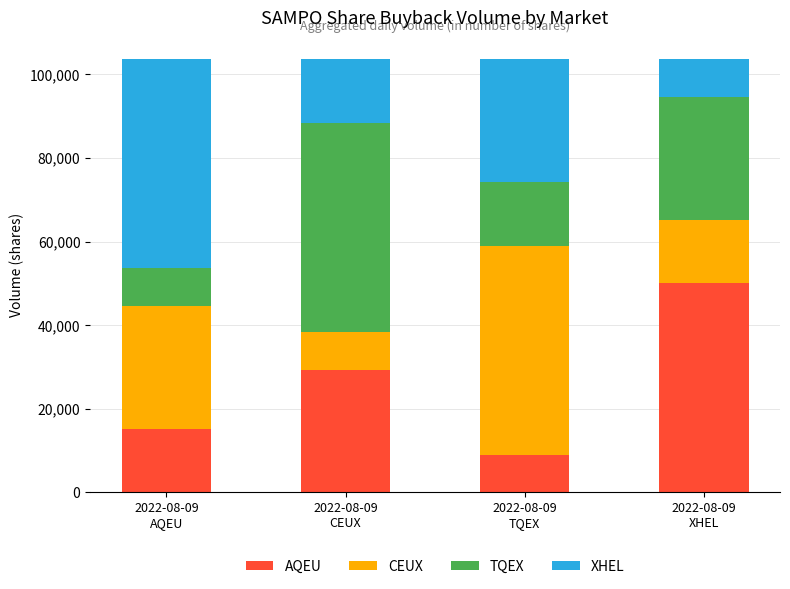

Count the number of categories in the chart.

4